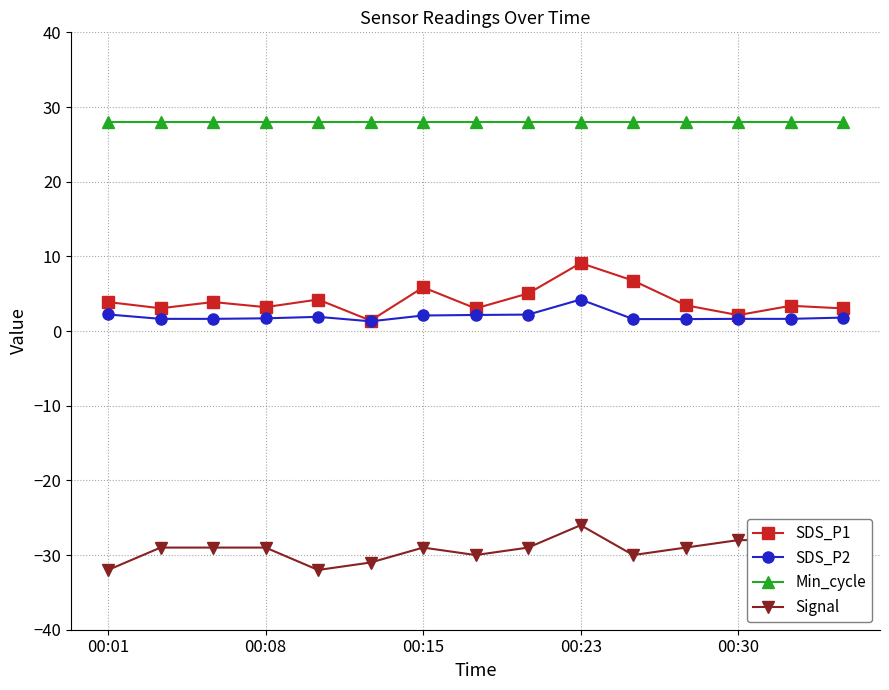

True or false: Signal has more than 1 interior local peaks.

True